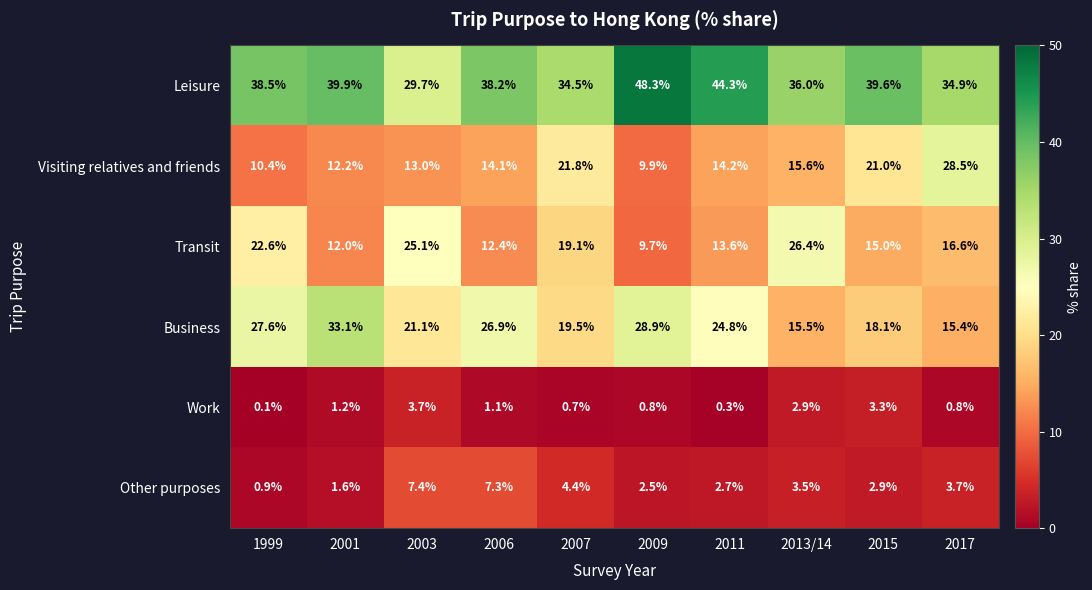

What is the maximum value shown in the chart?

48.3